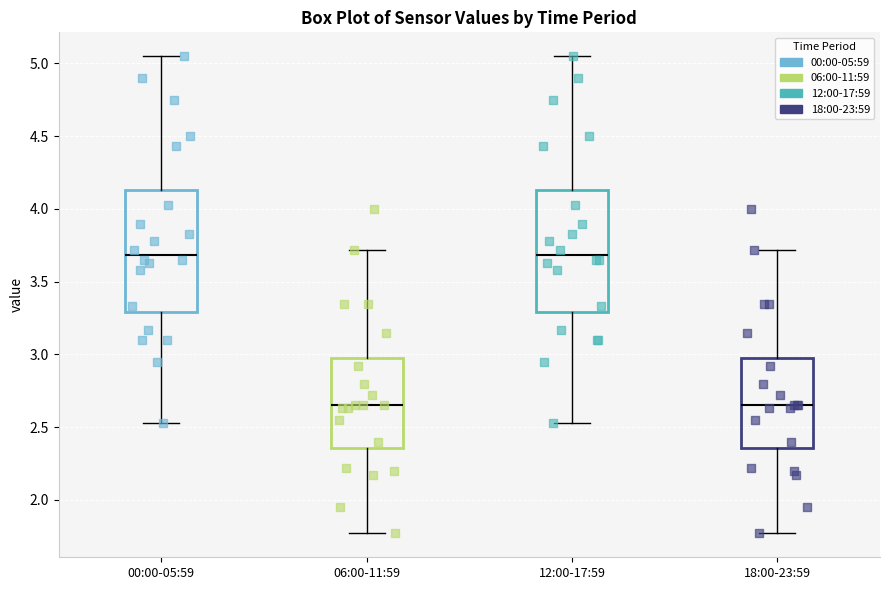

Where is the upper edge of the box for 18:00-23:59 on the y-axis? The values are not printed on the chart, so give them approximately, as read against the axis.

3.00